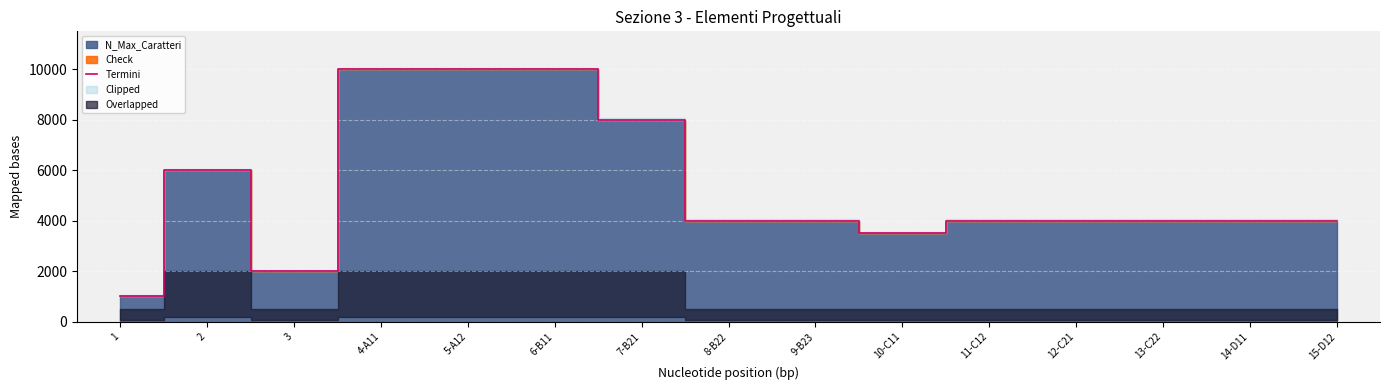

At which category does the data reach its first local valley?

3